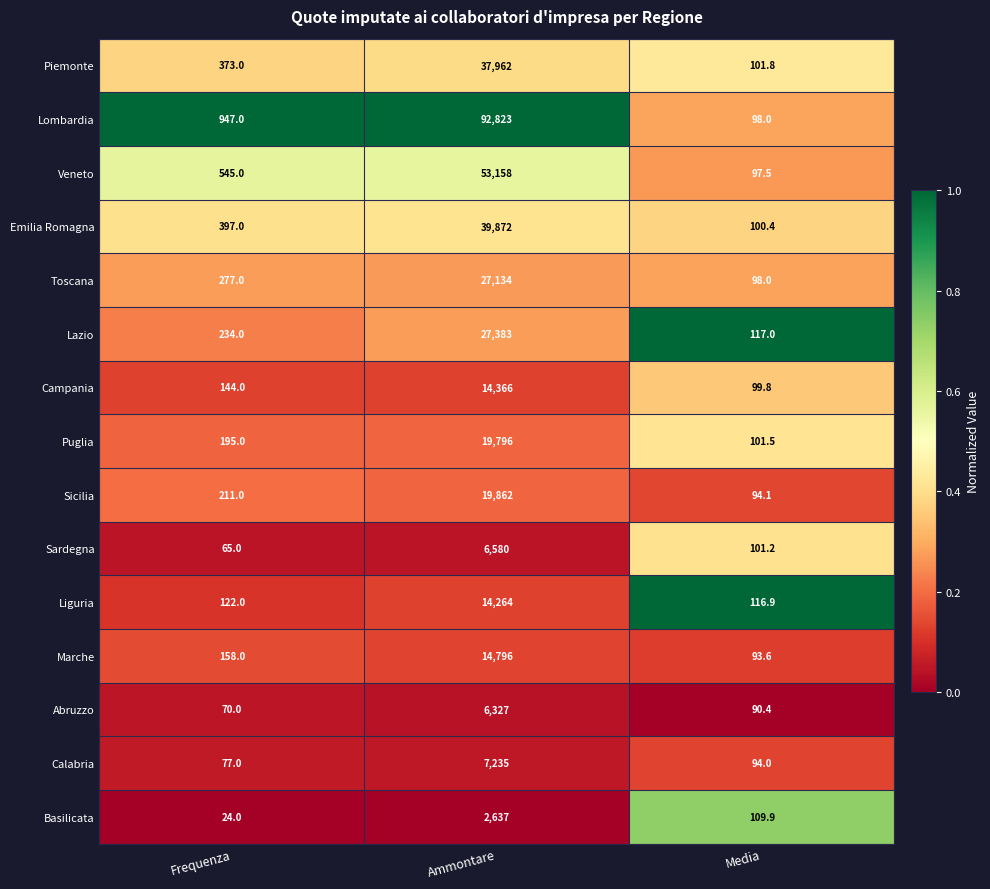

Which series has the largest total across all categories?

Lombardia